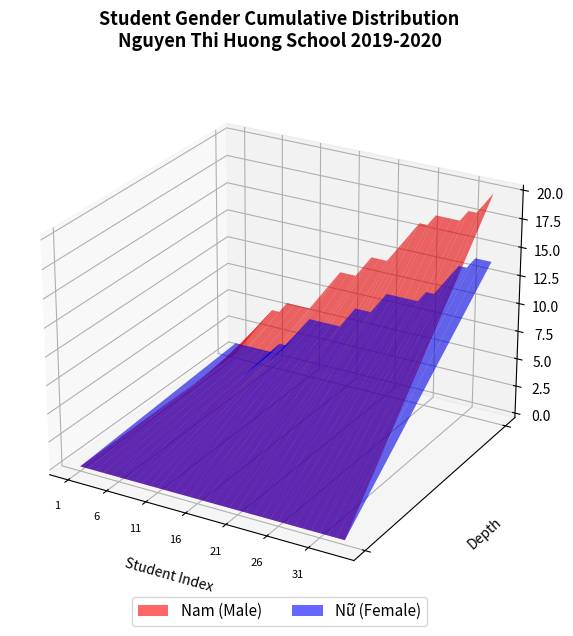

Reading left to right, extract all data points from this chart.

Nam: 0	1	1	1	1	1	0	1	0	0	0	1	1	1	1	0	0	1	1	0	0	1	1	1	1	0	1	0	0	0	1	0	1	1
Nu: 1	0	0	0	0	0	1	0	1	1	1	0	0	0	0	1	1	0	0	1	1	0	0	0	0	1	0	1	1	1	0	1	0	0